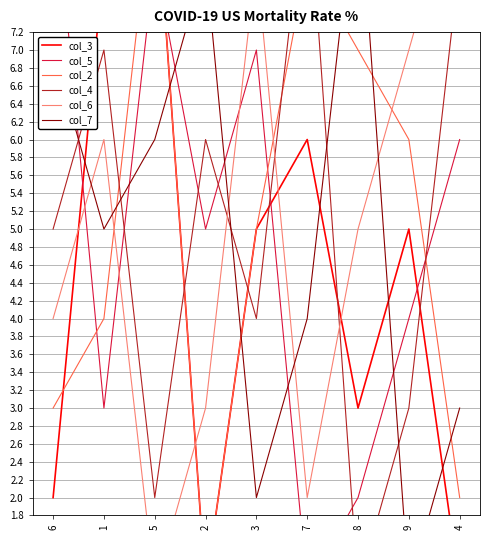

What is the sum of all col_6 values?

45